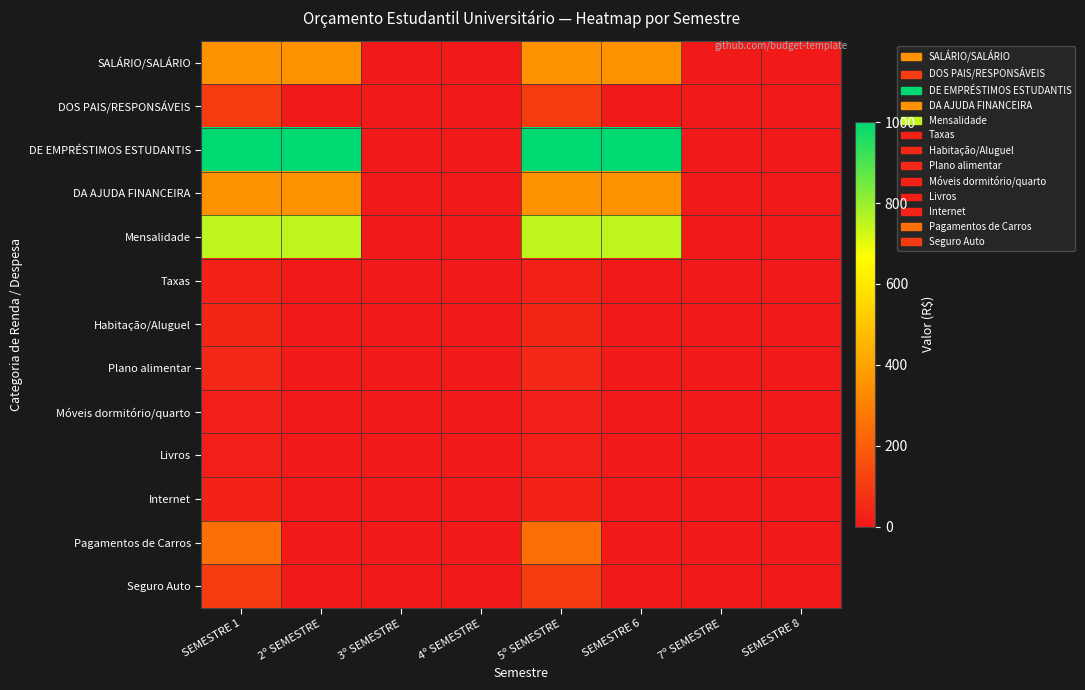

Reading left to right, extract all data points from this chart.

SALÁRIO/SALÁRIO: SEMESTRE 1=350	2º SEMESTRE=350	3º SEMESTRE=0	4º SEMESTRE=0	5º SEMESTRE=350	SEMESTRE 6=350	7º SEMESTRE=0	SEMESTRE 8=0
DOS PAIS/RESPONSÁVEIS: SEMESTRE 1=100	2º SEMESTRE=0	3º SEMESTRE=0	4º SEMESTRE=0	5º SEMESTRE=100	SEMESTRE 6=0	7º SEMESTRE=0	SEMESTRE 8=0
DE EMPRÉSTIMOS ESTUDANTIS: SEMESTRE 1=1000	2º SEMESTRE=1000	3º SEMESTRE=0	4º SEMESTRE=0	5º SEMESTRE=1000	SEMESTRE 6=1000	7º SEMESTRE=0	SEMESTRE 8=0
DA AJUDA FINANCEIRA: SEMESTRE 1=350	2º SEMESTRE=350	3º SEMESTRE=0	4º SEMESTRE=0	5º SEMESTRE=350	SEMESTRE 6=350	7º SEMESTRE=0	SEMESTRE 8=0
Mensalidade: SEMESTRE 1=750	2º SEMESTRE=750	3º SEMESTRE=0	4º SEMESTRE=0	5º SEMESTRE=750	SEMESTRE 6=750	7º SEMESTRE=0	SEMESTRE 8=0
Taxas: SEMESTRE 1=25	2º SEMESTRE=0	3º SEMESTRE=0	4º SEMESTRE=0	5º SEMESTRE=25	SEMESTRE 6=0	7º SEMESTRE=0	SEMESTRE 8=0
Habitação/Aluguel: SEMESTRE 1=40	2º SEMESTRE=0	3º SEMESTRE=0	4º SEMESTRE=0	5º SEMESTRE=40	SEMESTRE 6=0	7º SEMESTRE=0	SEMESTRE 8=0
Plano alimentar: SEMESTRE 1=44	2º SEMESTRE=0	3º SEMESTRE=0	4º SEMESTRE=0	5º SEMESTRE=44	SEMESTRE 6=0	7º SEMESTRE=0	SEMESTRE 8=0
Móveis dormitório/quarto: SEMESTRE 1=20	2º SEMESTRE=0	3º SEMESTRE=0	4º SEMESTRE=0	5º SEMESTRE=20	SEMESTRE 6=0	7º SEMESTRE=0	SEMESTRE 8=0
Livros: SEMESTRE 1=15	2º SEMESTRE=0	3º SEMESTRE=0	4º SEMESTRE=0	5º SEMESTRE=15	SEMESTRE 6=0	7º SEMESTRE=0	SEMESTRE 8=0
Internet: SEMESTRE 1=29	2º SEMESTRE=0	3º SEMESTRE=0	4º SEMESTRE=0	5º SEMESTRE=29	SEMESTRE 6=0	7º SEMESTRE=0	SEMESTRE 8=0
Pagamentos de Carros: SEMESTRE 1=250	2º SEMESTRE=0	3º SEMESTRE=0	4º SEMESTRE=0	5º SEMESTRE=250	SEMESTRE 6=0	7º SEMESTRE=0	SEMESTRE 8=0
Seguro Auto: SEMESTRE 1=100	2º SEMESTRE=0	3º SEMESTRE=0	4º SEMESTRE=0	5º SEMESTRE=100	SEMESTRE 6=0	7º SEMESTRE=0	SEMESTRE 8=0